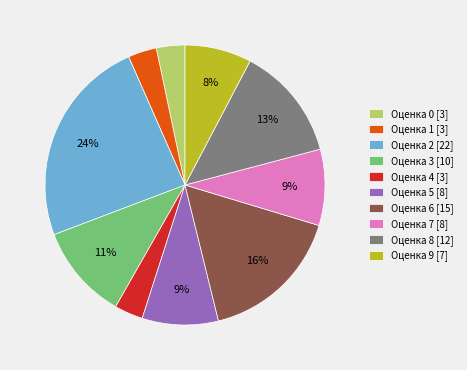

True or false: Оценка 1 [3] accounts for 16% of the total.

False